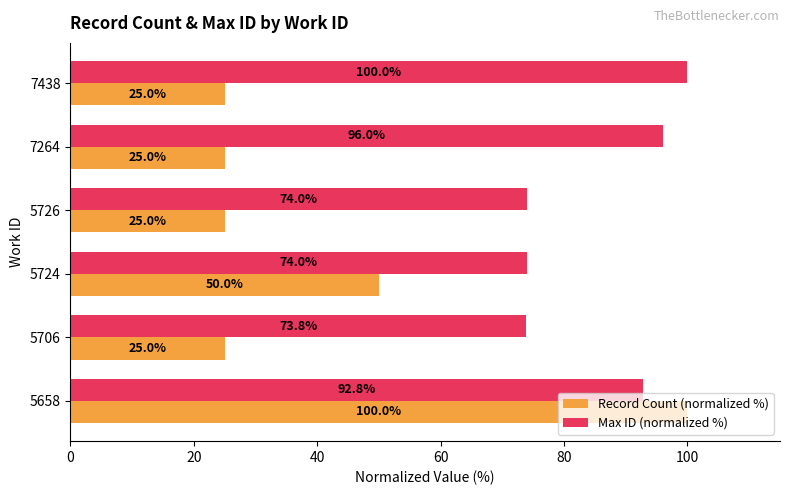

How many data points in Max ID (normalized %) are less than 92?

3